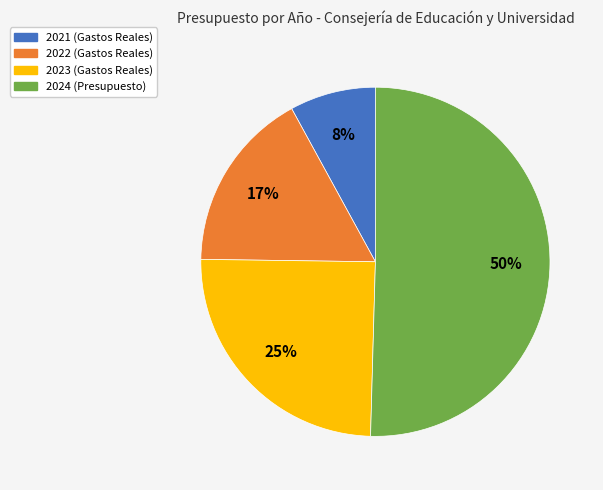

Which category has the smallest portion of the pie?

2021